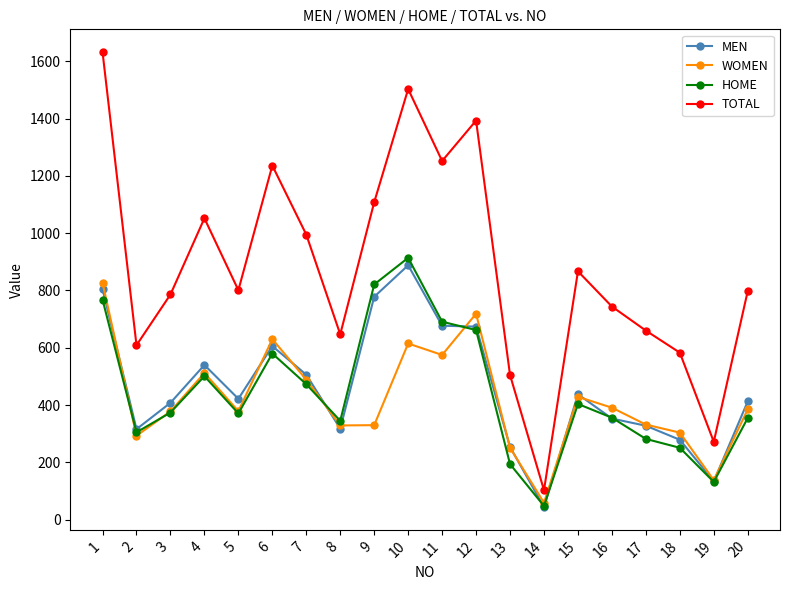

How many distinct data groups are displayed?

4